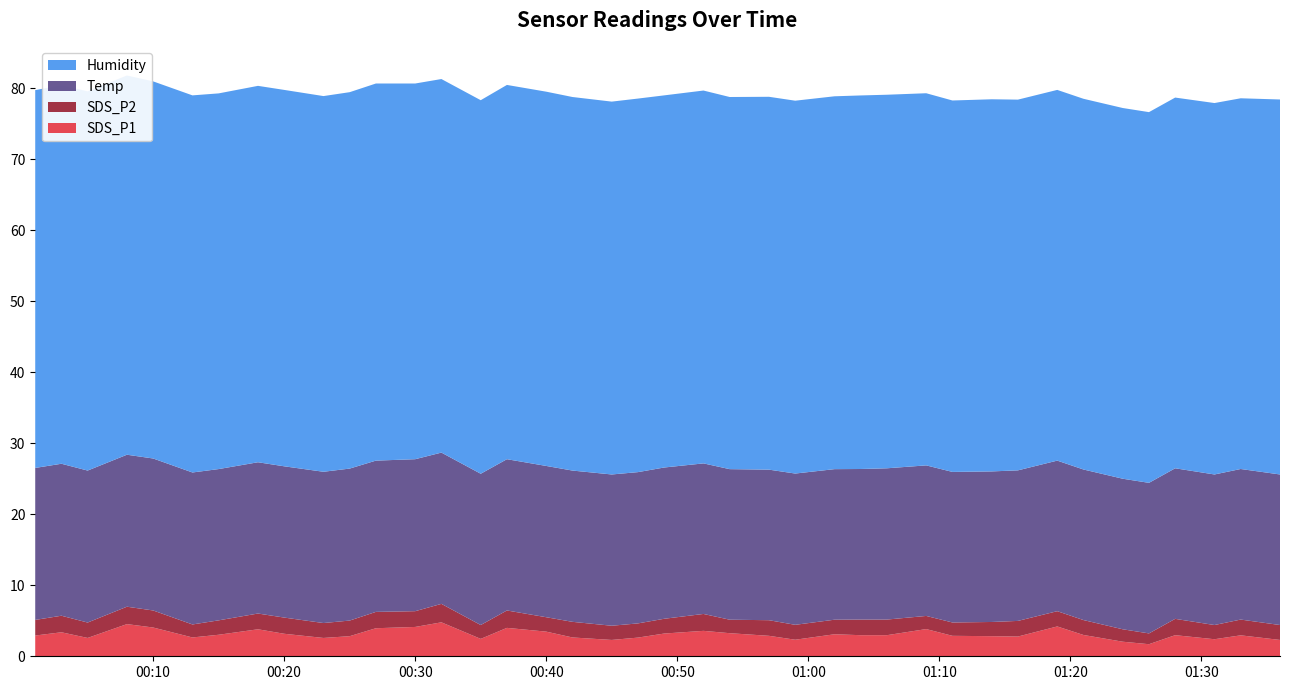

Reading right to left, list all the values displayed in this chart.

SDS_P1: 2022/02/14 01:36=2.3	2022/02/14 01:33=3.0	2022/02/14 01:31=2.4	2022/02/14 01:28=3.0	2022/02/14 01:26=1.7	2022/02/14 01:24=2.0	2022/02/14 01:21=3.0	2022/02/14 01:19=4.2	2022/02/14 01:16=2.8	2022/02/14 01:14=2.8	2022/02/14 01:11=2.9	2022/02/14 01:09=3.8	2022/02/14 01:06=3.0	2022/02/14 01:04=3.0	2022/02/14 01:02=3.1	2022/02/14 00:59=2.3	2022/02/14 00:57=2.9	2022/02/14 00:54=3.2	2022/02/14 00:52=3.6	2022/02/14 00:49=3.2	2022/02/14 00:47=2.6	2022/02/14 00:45=2.3	2022/02/14 00:42=2.6	2022/02/14 00:40=3.5	2022/02/14 00:37=4.0	2022/02/14 00:35=2.5	2022/02/14 00:32=4.8	2022/02/14 00:30=4.1	2022/02/14 00:27=4.0	2022/02/14 00:25=2.8	2022/02/14 00:23=2.6	2022/02/14 00:20=3.2	2022/02/14 00:18=3.8	2022/02/14 00:15=3.0	2022/02/14 00:13=2.6	2022/02/14 00:10=4.0	2022/02/14 00:08=4.5	2022/02/14 00:05=2.6	2022/02/14 00:03=3.4	2022/02/14 00:01=2.9
SDS_P2: 2022/02/14 01:36=2.1	2022/02/14 01:33=2.2	2022/02/14 01:31=2.0	2022/02/14 01:28=2.3	2022/02/14 01:26=1.5	2022/02/14 01:24=1.8	2022/02/14 01:21=2.1	2022/02/14 01:19=2.1	2022/02/14 01:16=2.2	2022/02/14 01:14=2.0	2022/02/14 01:11=1.9	2022/02/14 01:09=1.9	2022/02/14 01:06=2.2	2022/02/14 01:04=2.2	2022/02/14 01:02=2.0	2022/02/14 00:59=2.1	2022/02/14 00:57=2.2	2022/02/14 00:54=1.9	2022/02/14 00:52=2.4	2022/02/14 00:49=2.1	2022/02/14 00:47=2.0	2022/02/14 00:45=2.0	2022/02/14 00:42=2.2	2022/02/14 00:40=2.0	2022/02/14 00:37=2.5	2022/02/14 00:35=1.9	2022/02/14 00:32=2.6	2022/02/14 00:30=2.2	2022/02/14 00:27=2.3	2022/02/14 00:25=2.2	2022/02/14 00:23=2.1	2022/02/14 00:20=2.3	2022/02/14 00:18=2.2	2022/02/14 00:15=2.0	2022/02/14 00:13=1.8	2022/02/14 00:10=2.4	2022/02/14 00:08=2.5	2022/02/14 00:05=2.2	2022/02/14 00:03=2.3	2022/02/14 00:01=2.2
Temp: 2022/02/14 01:36=21.2	2022/02/14 01:33=21.2	2022/02/14 01:31=21.2	2022/02/14 01:28=21.2	2022/02/14 01:26=21.2	2022/02/14 01:24=21.2	2022/02/14 01:21=21.2	2022/02/14 01:19=21.2	2022/02/14 01:16=21.2	2022/02/14 01:14=21.2	2022/02/14 01:11=21.2	2022/02/14 01:09=21.2	2022/02/14 01:06=21.3	2022/02/14 01:04=21.2	2022/02/14 01:02=21.2	2022/02/14 00:59=21.3	2022/02/14 00:57=21.2	2022/02/14 00:54=21.2	2022/02/14 00:52=21.2	2022/02/14 00:49=21.3	2022/02/14 00:47=21.3	2022/02/14 00:45=21.3	2022/02/14 00:42=21.3	2022/02/14 00:40=21.3	2022/02/14 00:37=21.3	2022/02/14 00:35=21.3	2022/02/14 00:32=21.3	2022/02/14 00:30=21.4	2022/02/14 00:27=21.3	2022/02/14 00:25=21.4	2022/02/14 00:23=21.3	2022/02/14 00:20=21.3	2022/02/14 00:18=21.3	2022/02/14 00:15=21.3	2022/02/14 00:13=21.4	2022/02/14 00:10=21.4	2022/02/14 00:08=21.4	2022/02/14 00:05=21.4	2022/02/14 00:03=21.4	2022/02/14 00:01=21.4
Humidity: 2022/02/14 01:36=52.8	2022/02/14 01:33=52.2	2022/02/14 01:31=52.3	2022/02/14 01:28=52.2	2022/02/14 01:26=52.2	2022/02/14 01:24=52.2	2022/02/14 01:21=52.2	2022/02/14 01:19=52.2	2022/02/14 01:16=52.2	2022/02/14 01:14=52.4	2022/02/14 01:11=52.3	2022/02/14 01:09=52.4	2022/02/14 01:06=52.6	2022/02/14 01:04=52.6	2022/02/14 01:02=52.5	2022/02/14 00:59=52.5	2022/02/14 00:57=52.5	2022/02/14 00:54=52.4	2022/02/14 00:52=52.5	2022/02/14 00:49=52.4	2022/02/14 00:47=52.6	2022/02/14 00:45=52.5	2022/02/14 00:42=52.6	2022/02/14 00:40=52.7	2022/02/14 00:37=52.7	2022/02/14 00:35=52.6	2022/02/14 00:32=52.6	2022/02/14 00:30=52.9	2022/02/14 00:27=53.1	2022/02/14 00:25=53.0	2022/02/14 00:23=52.9	2022/02/14 00:20=53.0	2022/02/14 00:18=53.0	2022/02/14 00:15=52.9	2022/02/14 00:13=53.1	2022/02/14 00:10=53.1	2022/02/14 00:08=53.4	2022/02/14 00:05=53.4	2022/02/14 00:03=53.3	2022/02/14 00:01=53.2